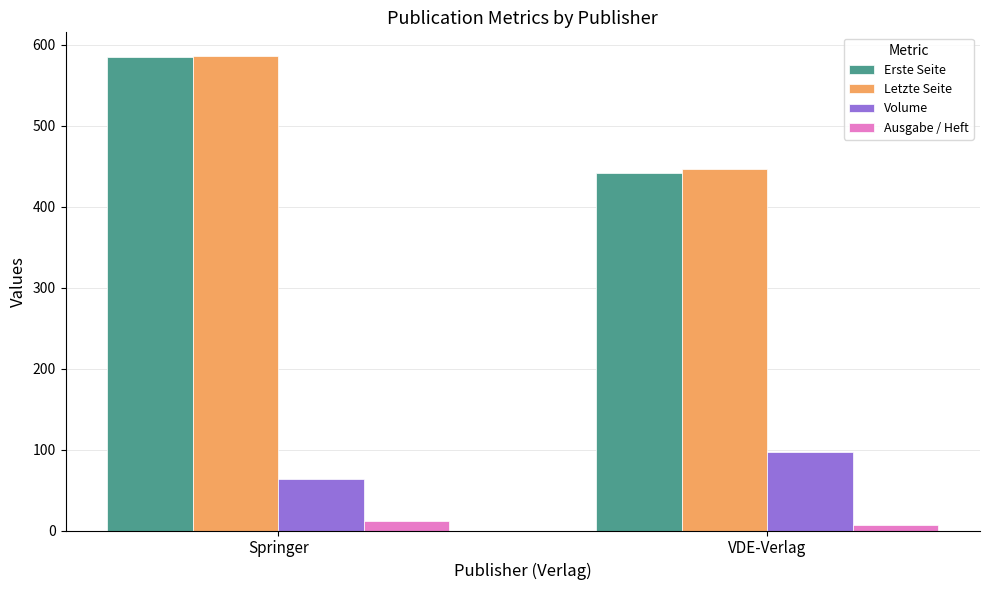

What is the value of the Letzte Seite bar at the 2nd from the left?

446